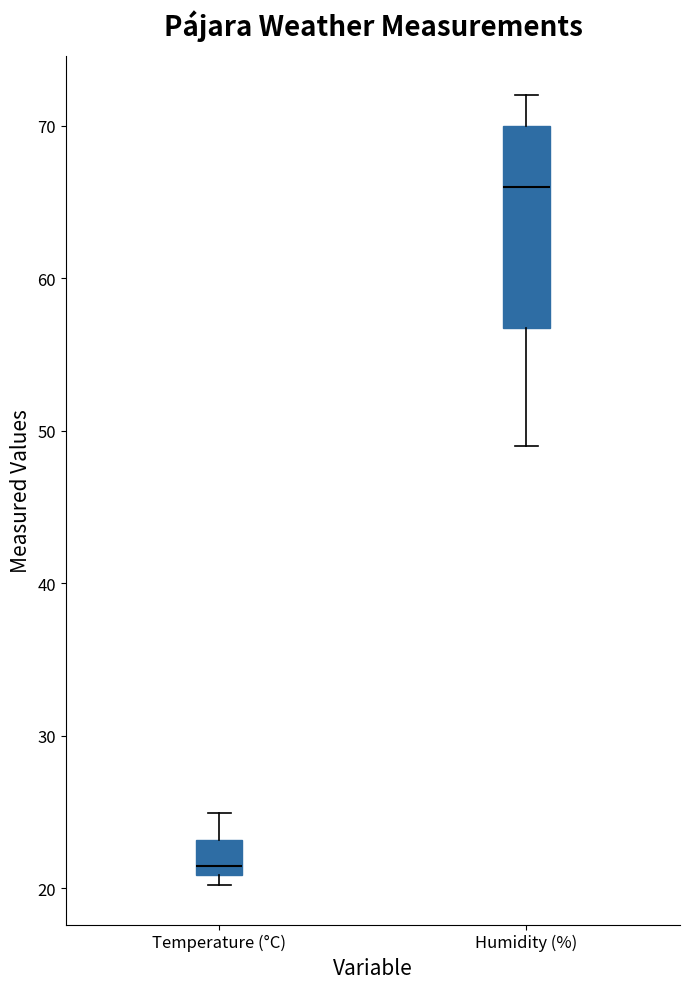

Where is the lower edge of the box for Temperature (°C) on the y-axis? The values are not printed on the chart, so give them approximately, as read against the axis.

21